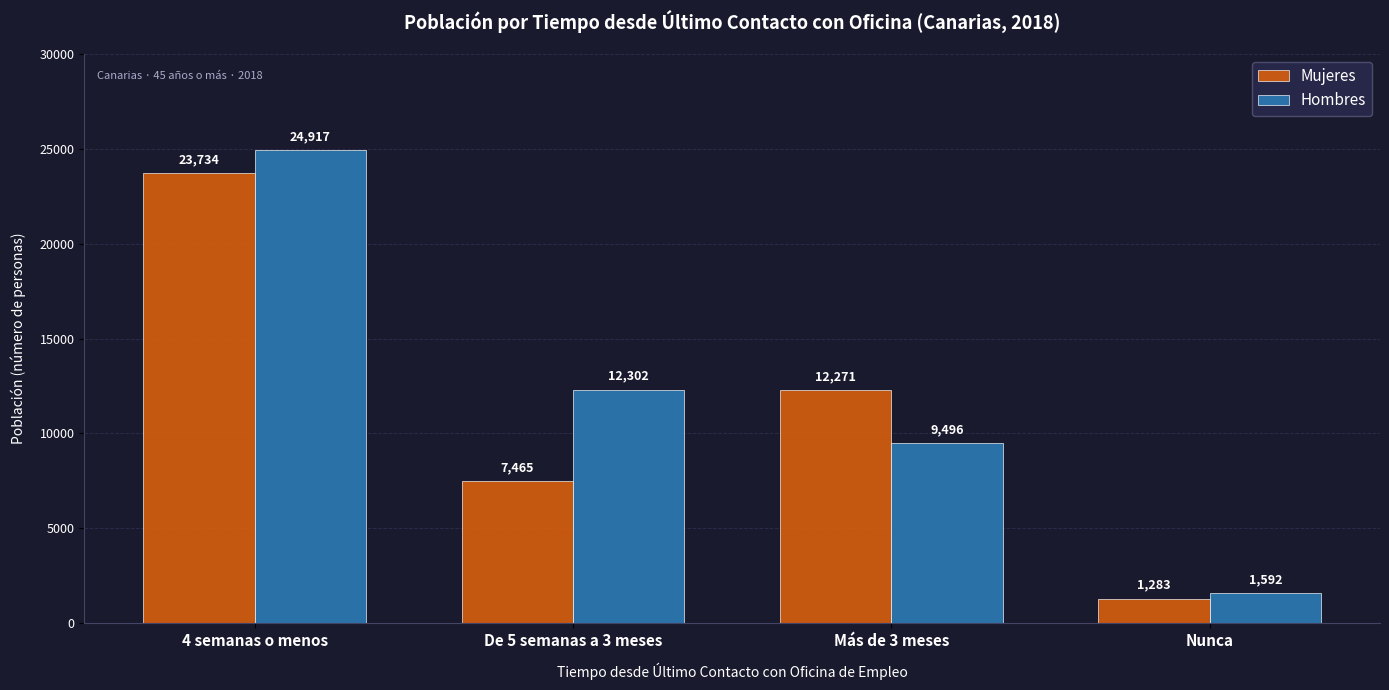

Is the value of Hombres at Nunca greater than the value of Mujeres at 4 semanas o menos?

No